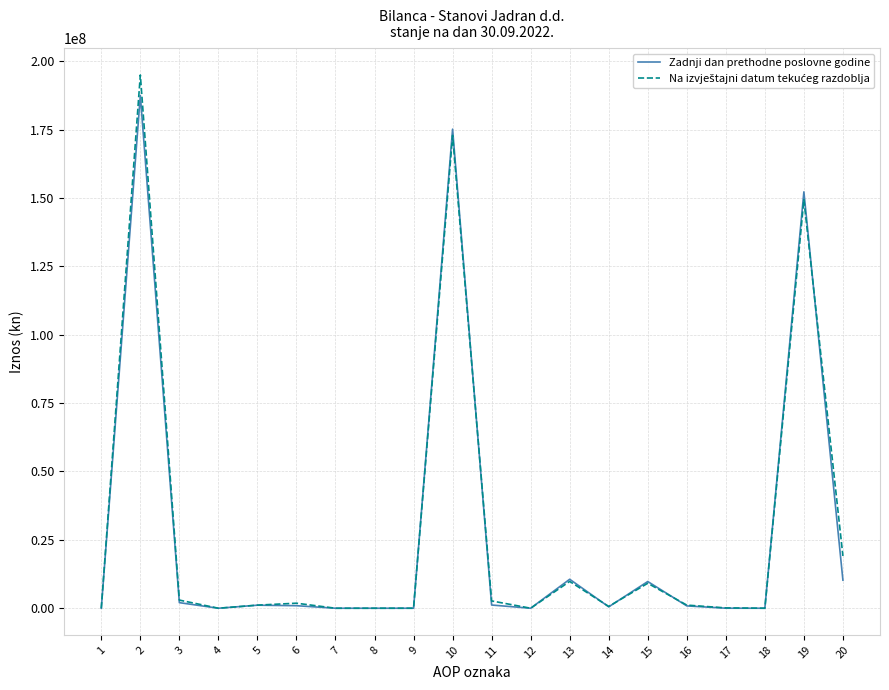

What is the greatest value displayed?

194943551